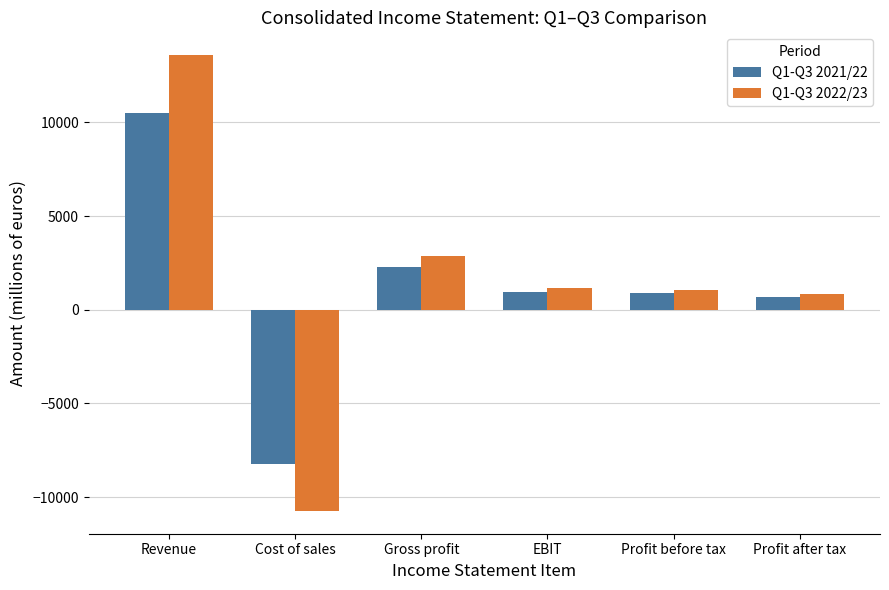

What is the difference between the highest and lowest values at Cost of sales?

2528.0